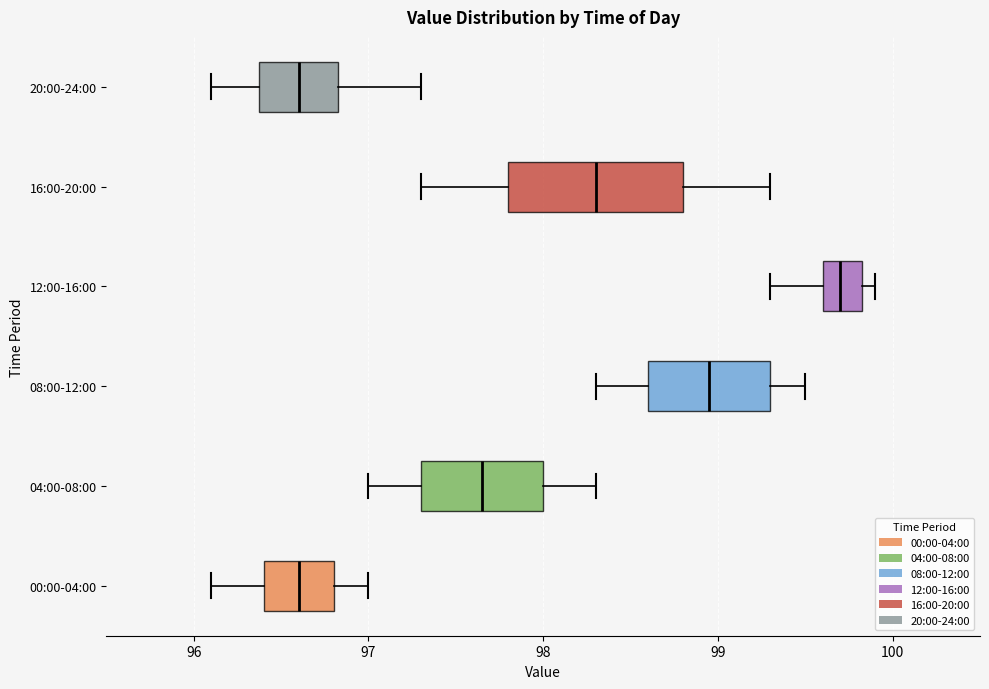

Where does the left whisker of the box for 00:00-04:00 end on the x-axis? The values are not printed on the chart, so give them approximately, as read against the axis.

96.1